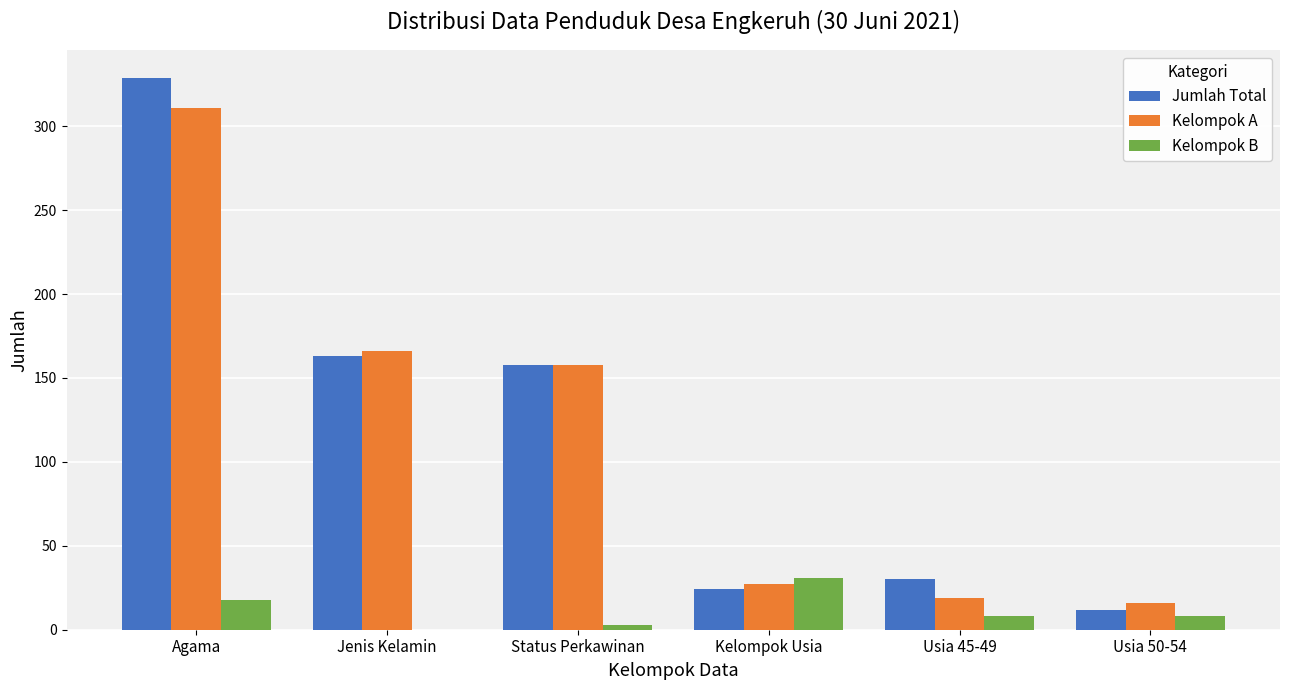

Which category has the highest value across all series?

Agama